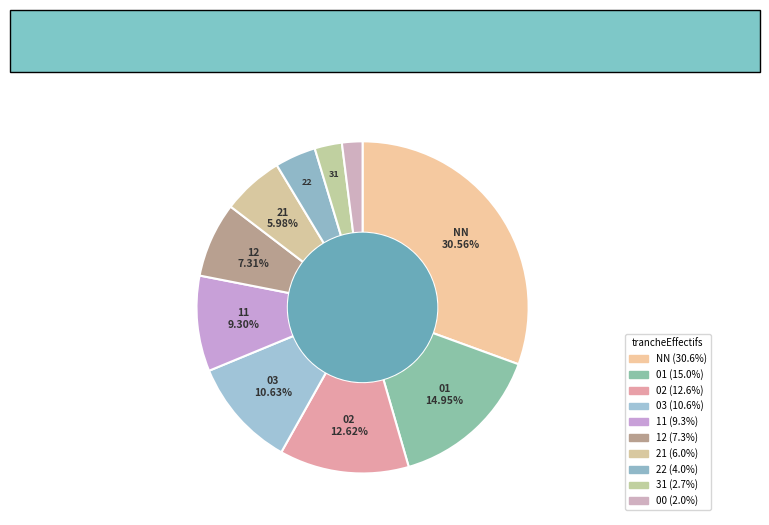

Which slice is the largest?

NN